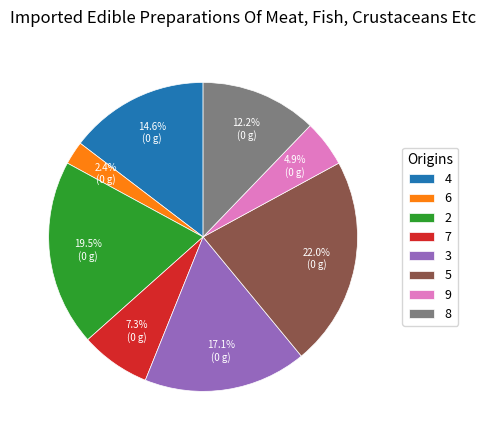

To the nearest percent, what is the difference between the largest and smallest slice percentages?

20%